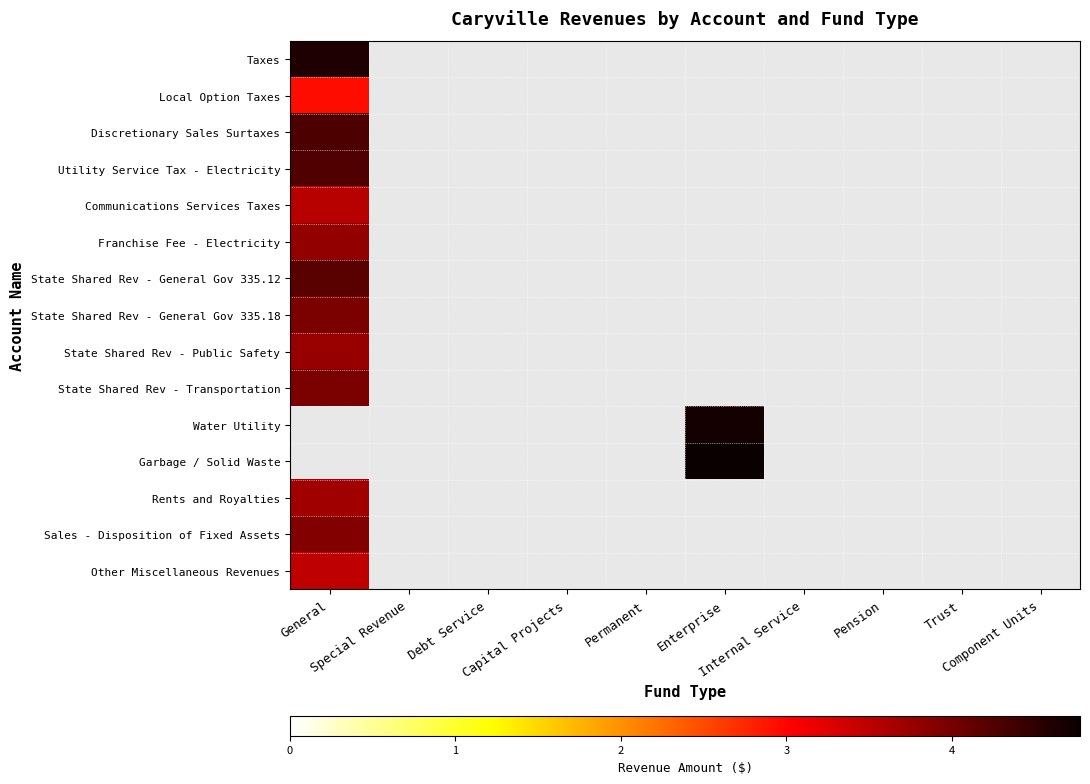

Which has a higher value, Enterprise or General?

General